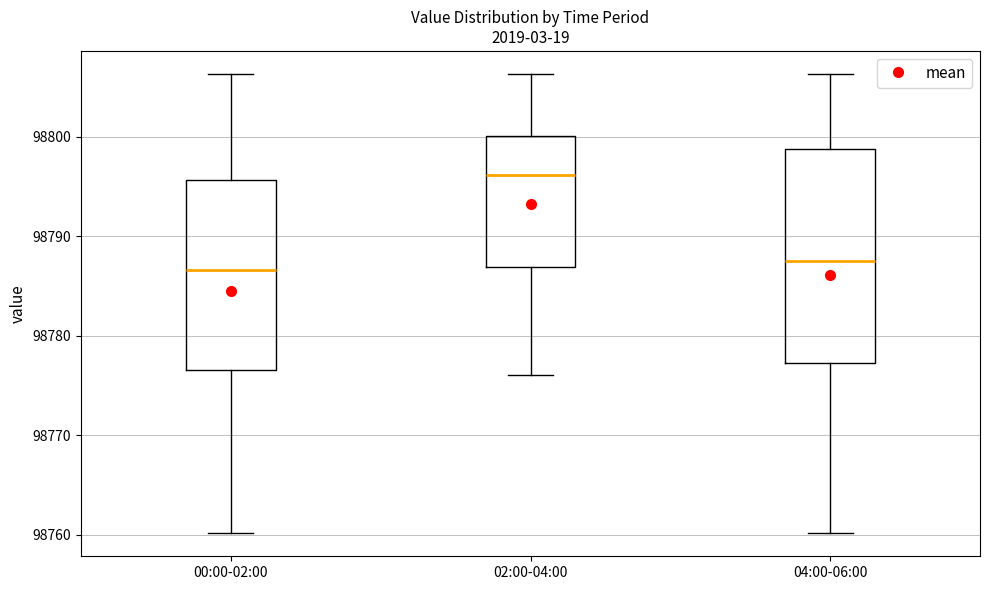

Where does the lower whisker of the box for 00:00-02:00 end on the y-axis? The values are not printed on the chart, so give them approximately, as read against the axis.

98760